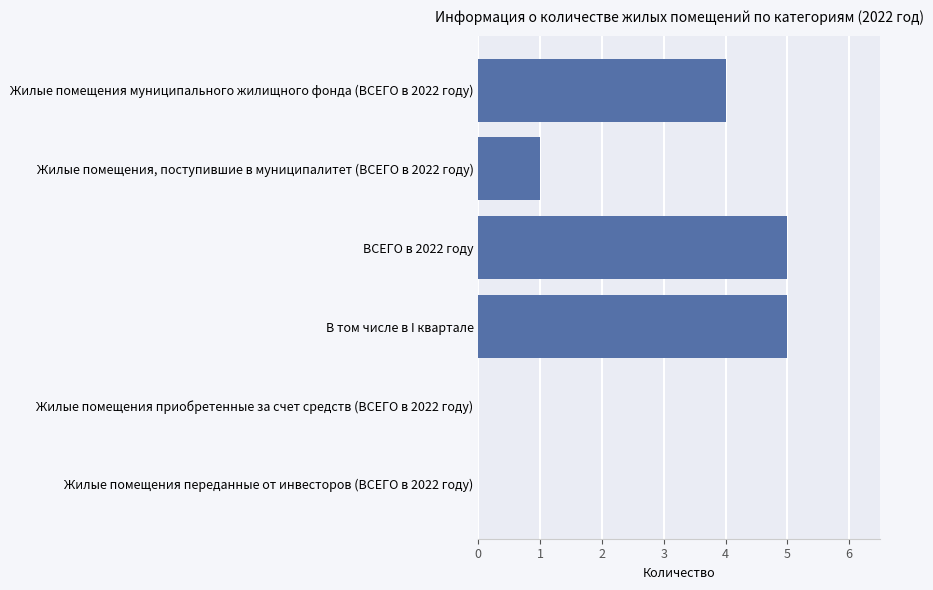

How many distinct data groups are displayed?

1